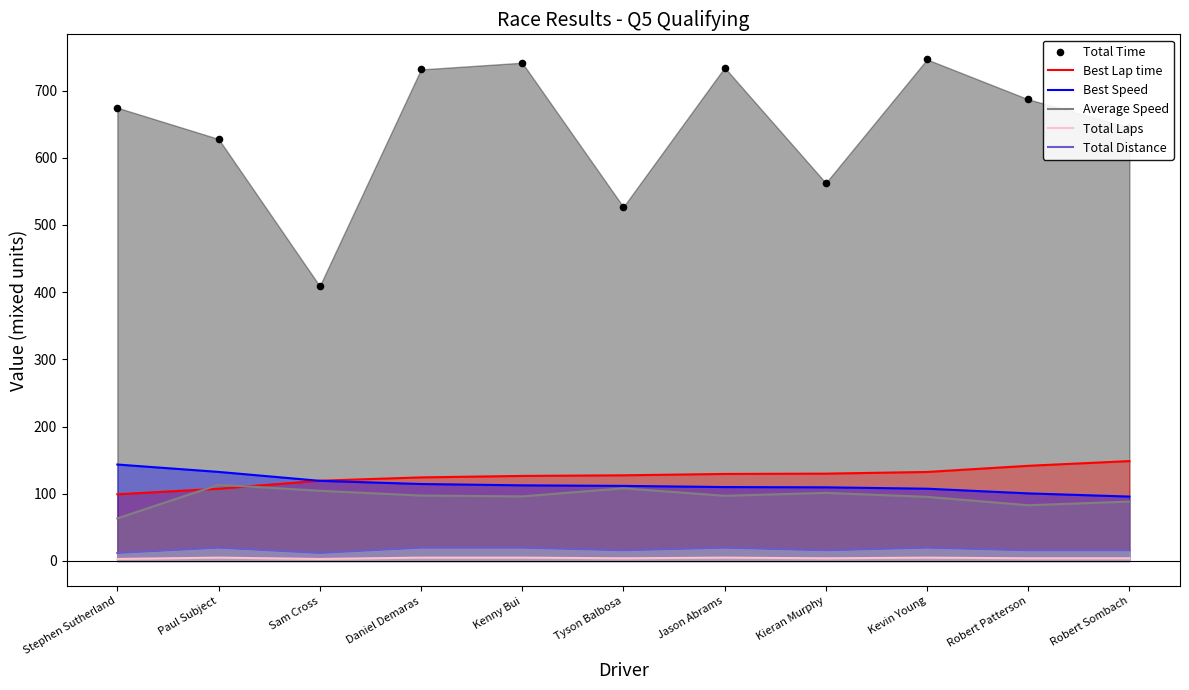

Which series contains the lowest Y value?

Total Laps